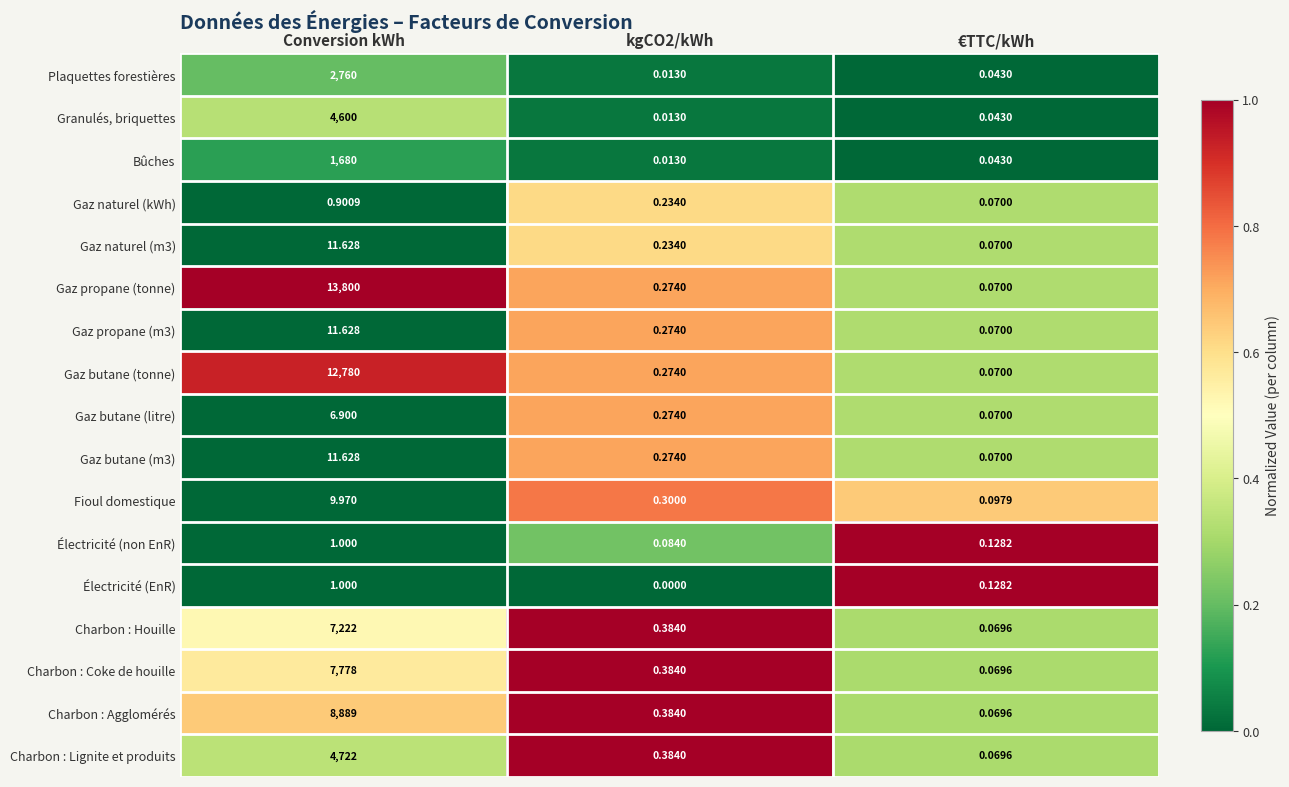

Which category has the highest value in the Gaz propane (tonne) series?

Conversion kWh